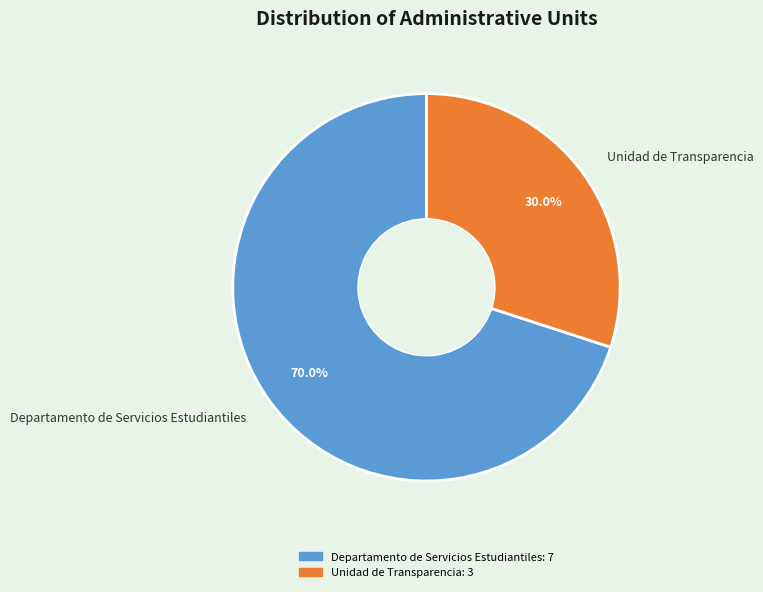

How many slices are in this pie chart?

2